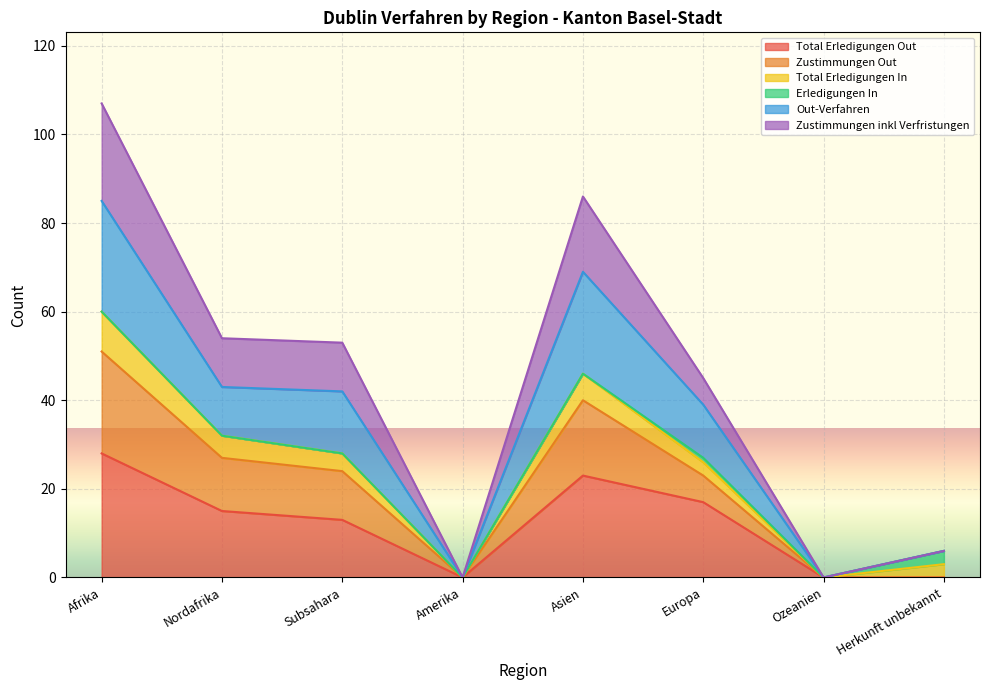

In Zustimmungen Out, how many points are lower than both neighbors (excluding endpoints)?

2